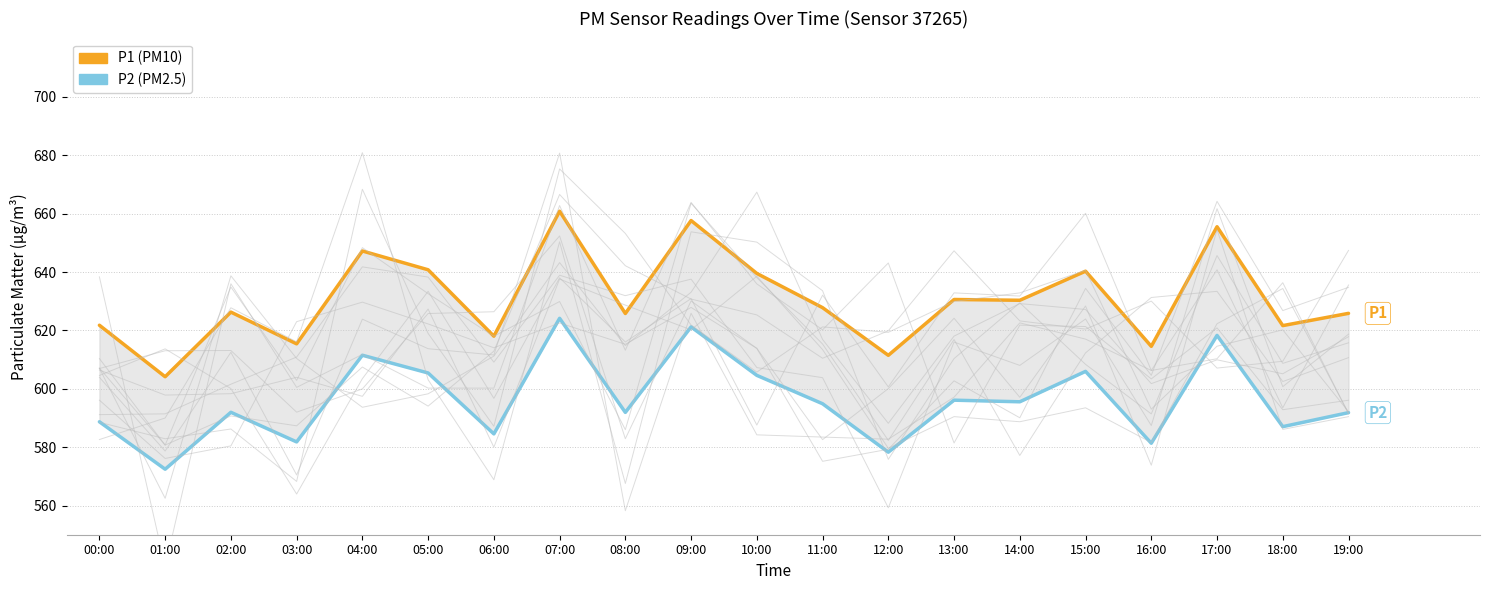

True or false: P2 and P1 cross at least once.

False